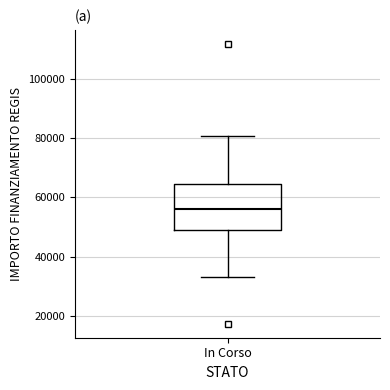

Where does the lower whisker of the box for In Corso end on the y-axis? The values are not printed on the chart, so give them approximately, as read against the axis.

32000